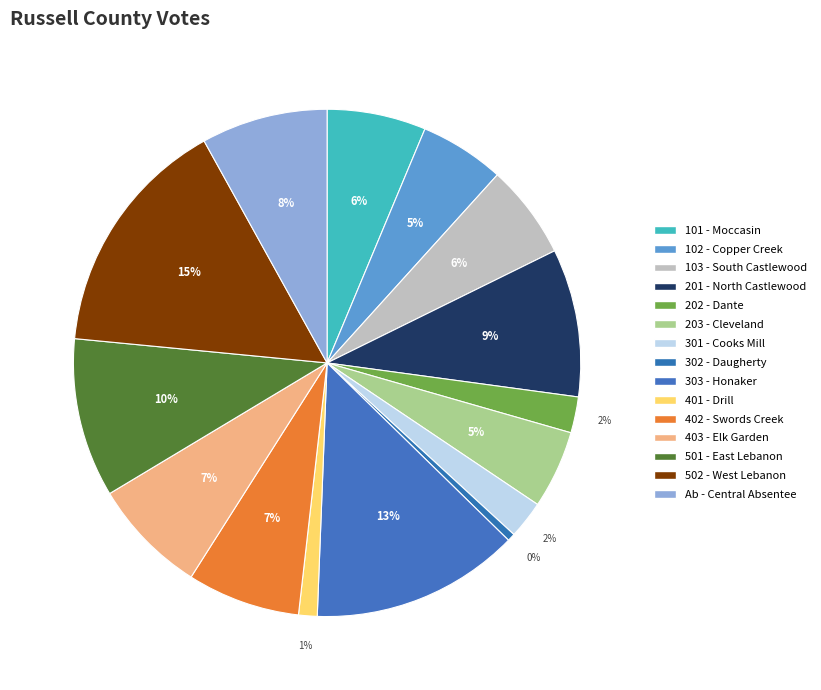

True or false: 203 - Cleveland accounts for 1% of the total.

False